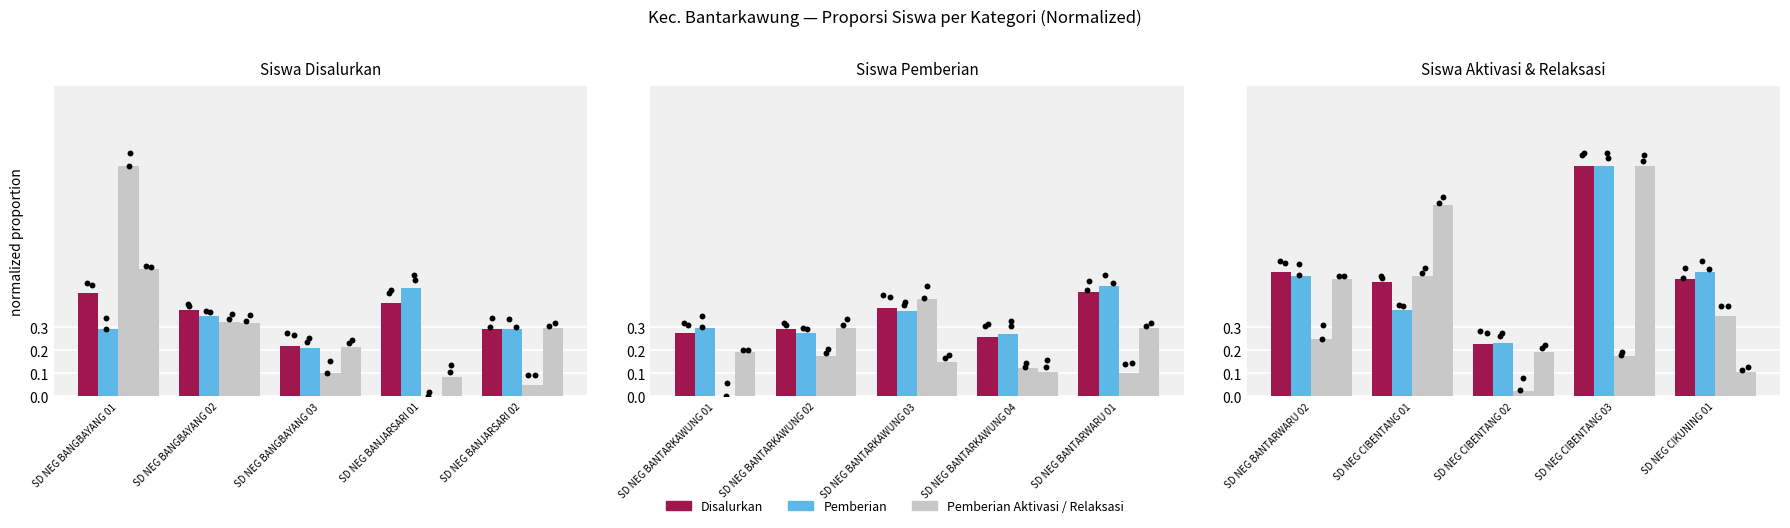

Which series has the largest Y range (max minus min)?

Pemberian Relaksasi